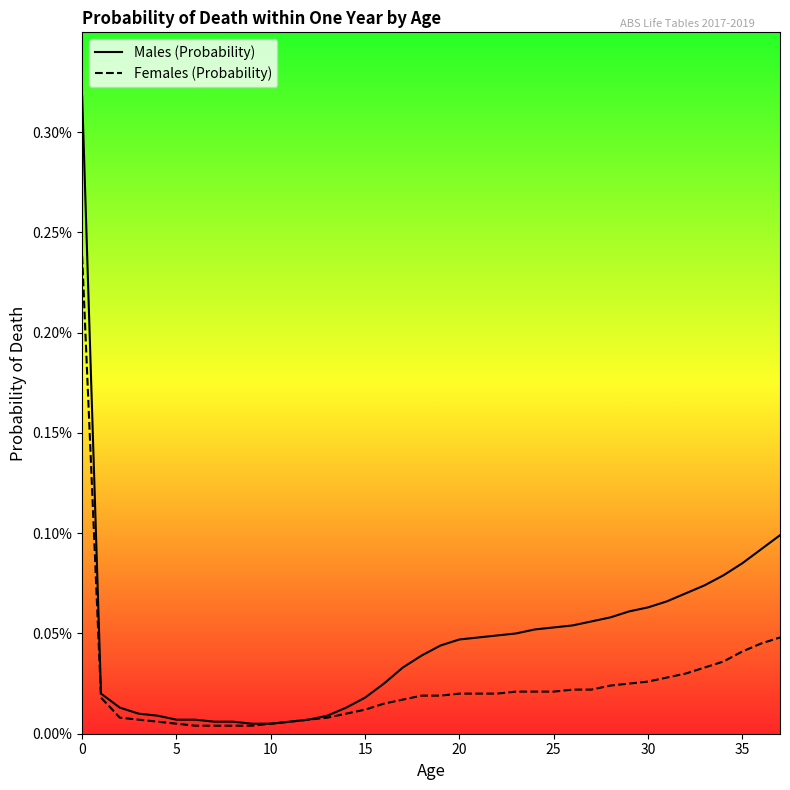

How many distinct data groups are displayed?

2